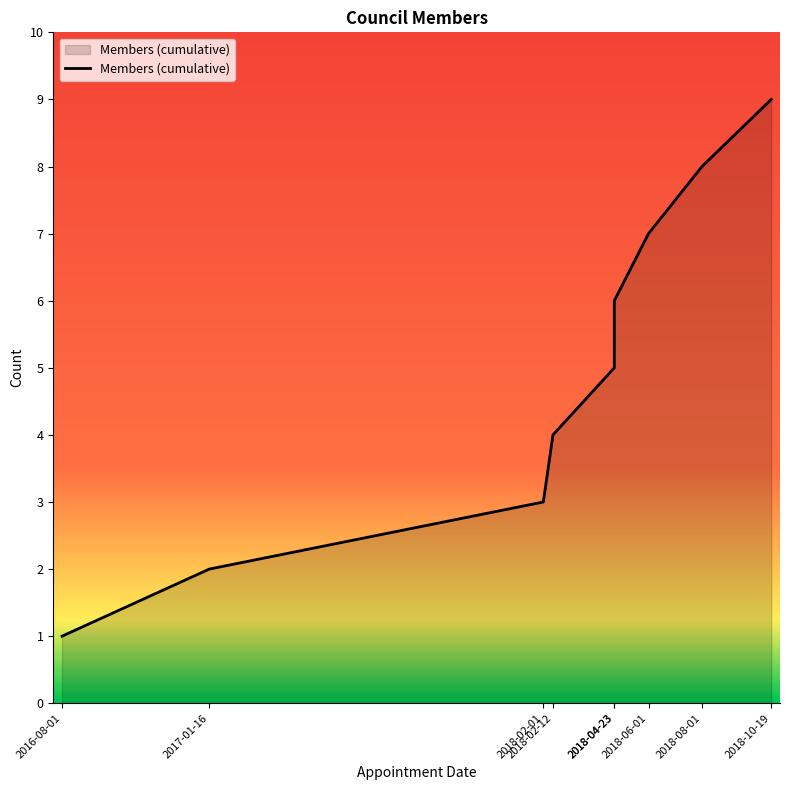

Reading left to right, extract all data points from this chart.

2016-08-01=1	2017-01-16=2	2018-02-01=3	2018-02-12=4	2018-04-23=5	2018-04-23=6	2018-06-01=7	2018-08-01=8	2018-10-19=9